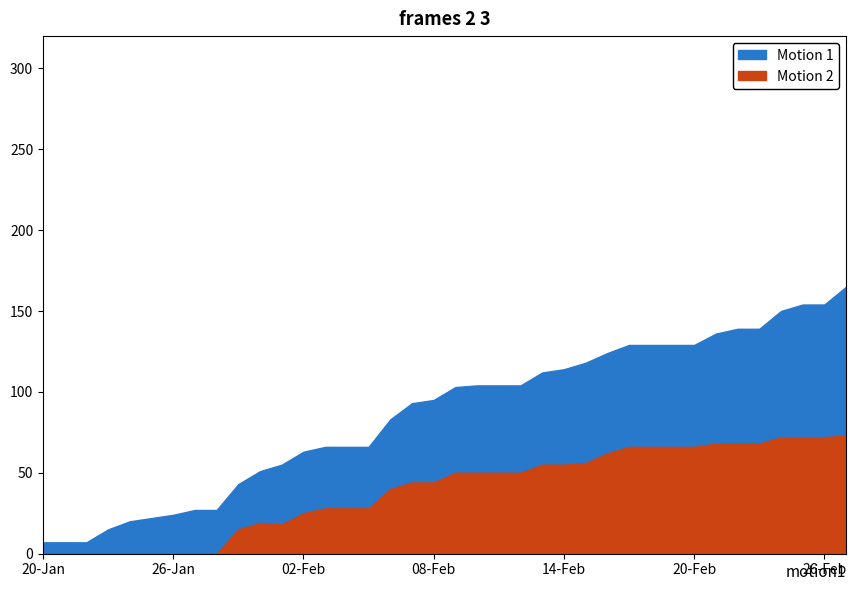

What is the difference between the maximum and minimum values in the COUNTABLE series?

158